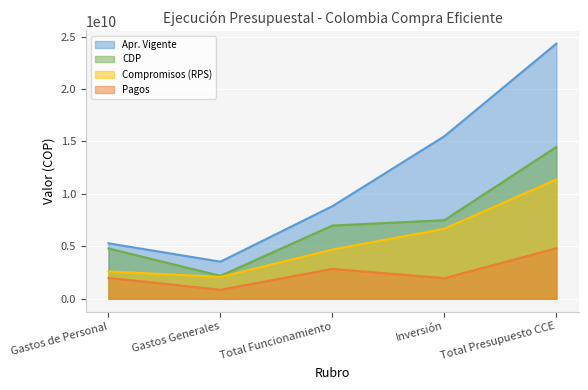

What is the label of the 2nd point from the left?

Gastos Generales